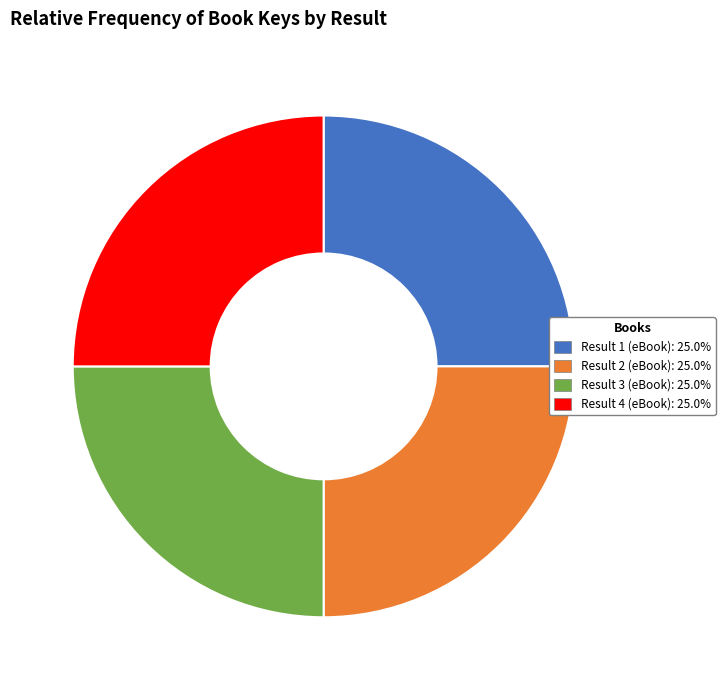

Approximately how many times larger is the value at Result 4 (eBook) compared to Result 1 (eBook)?

1.0